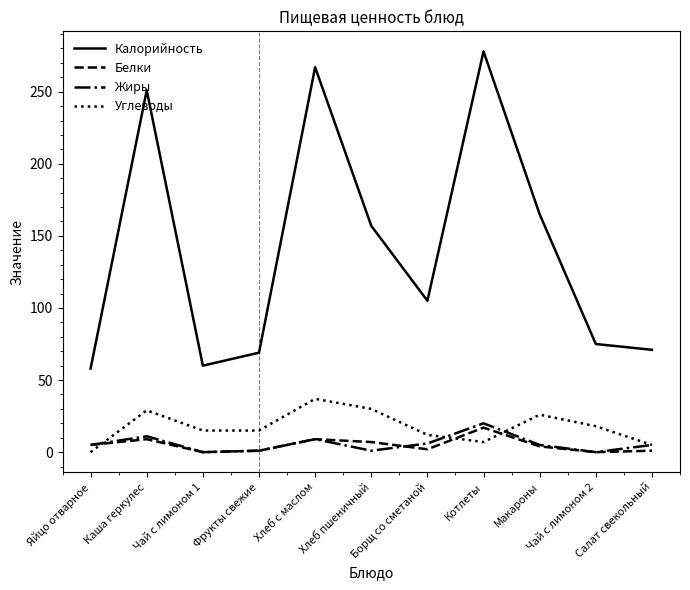

Which series has the largest total across all categories?

Калорийность